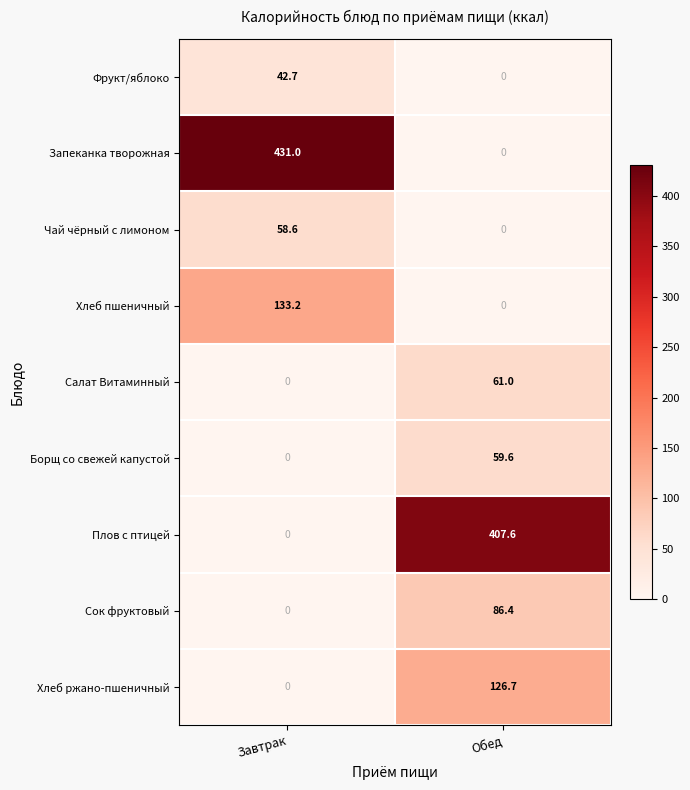

What is the average value of the Хлеб ржано-пшеничный series?

63.4